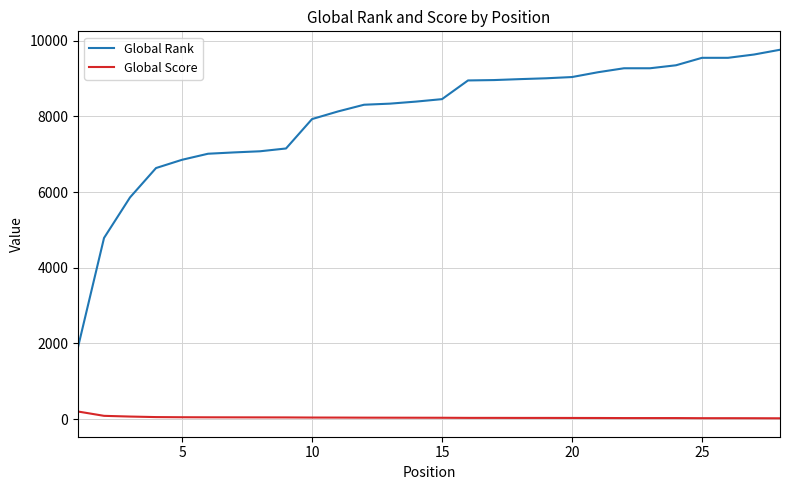

Does the chart display data point markers on the line(s)?

No